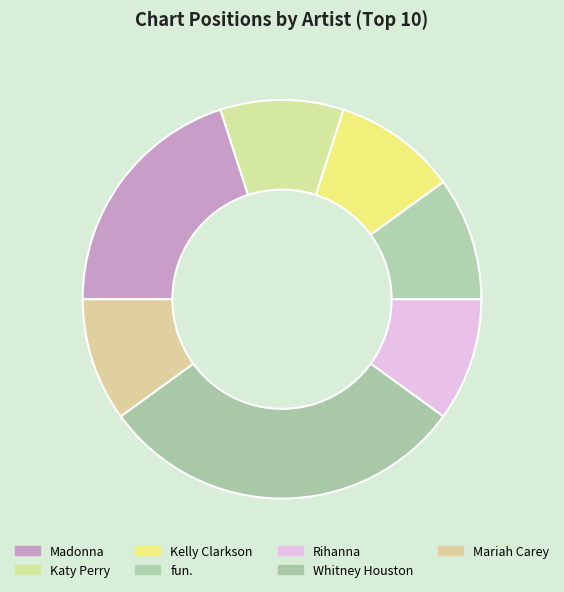

True or false: Mariah Carey accounts for 2% of the total.

False